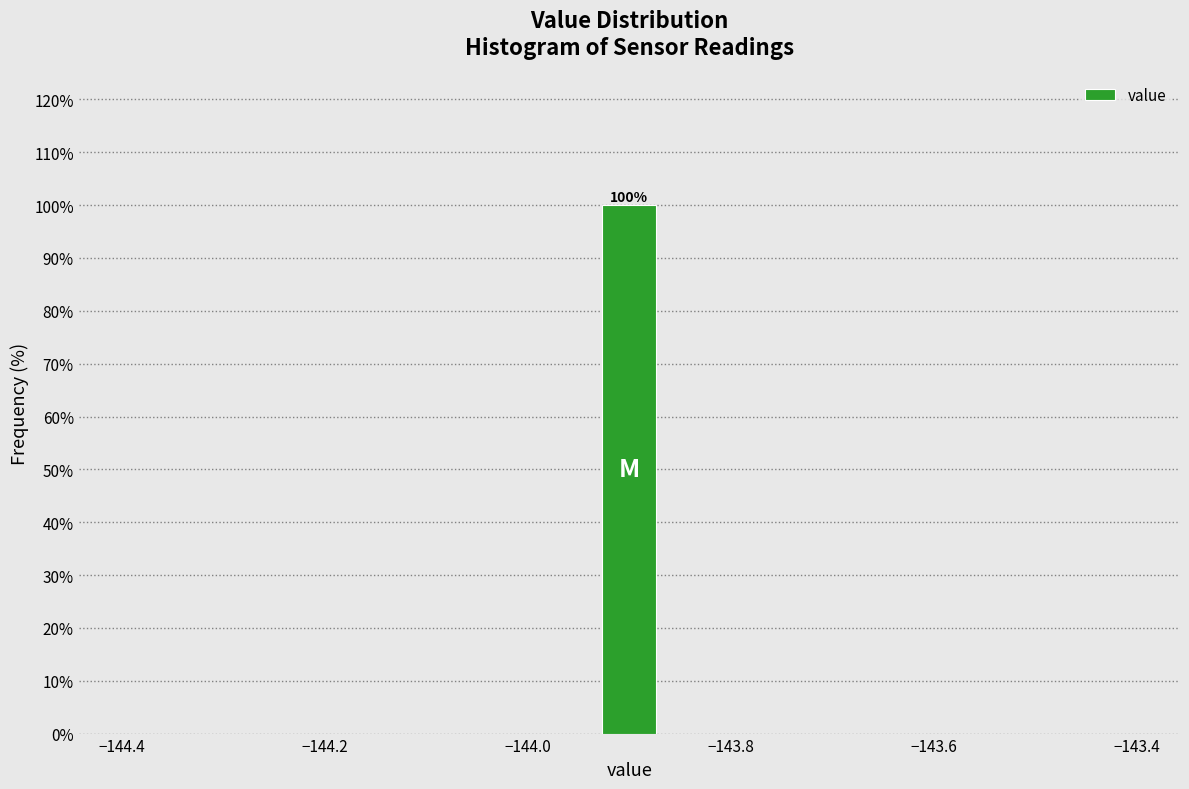

Read against the x-axis, roughly where is the centre of the tallest bar?

-143.90